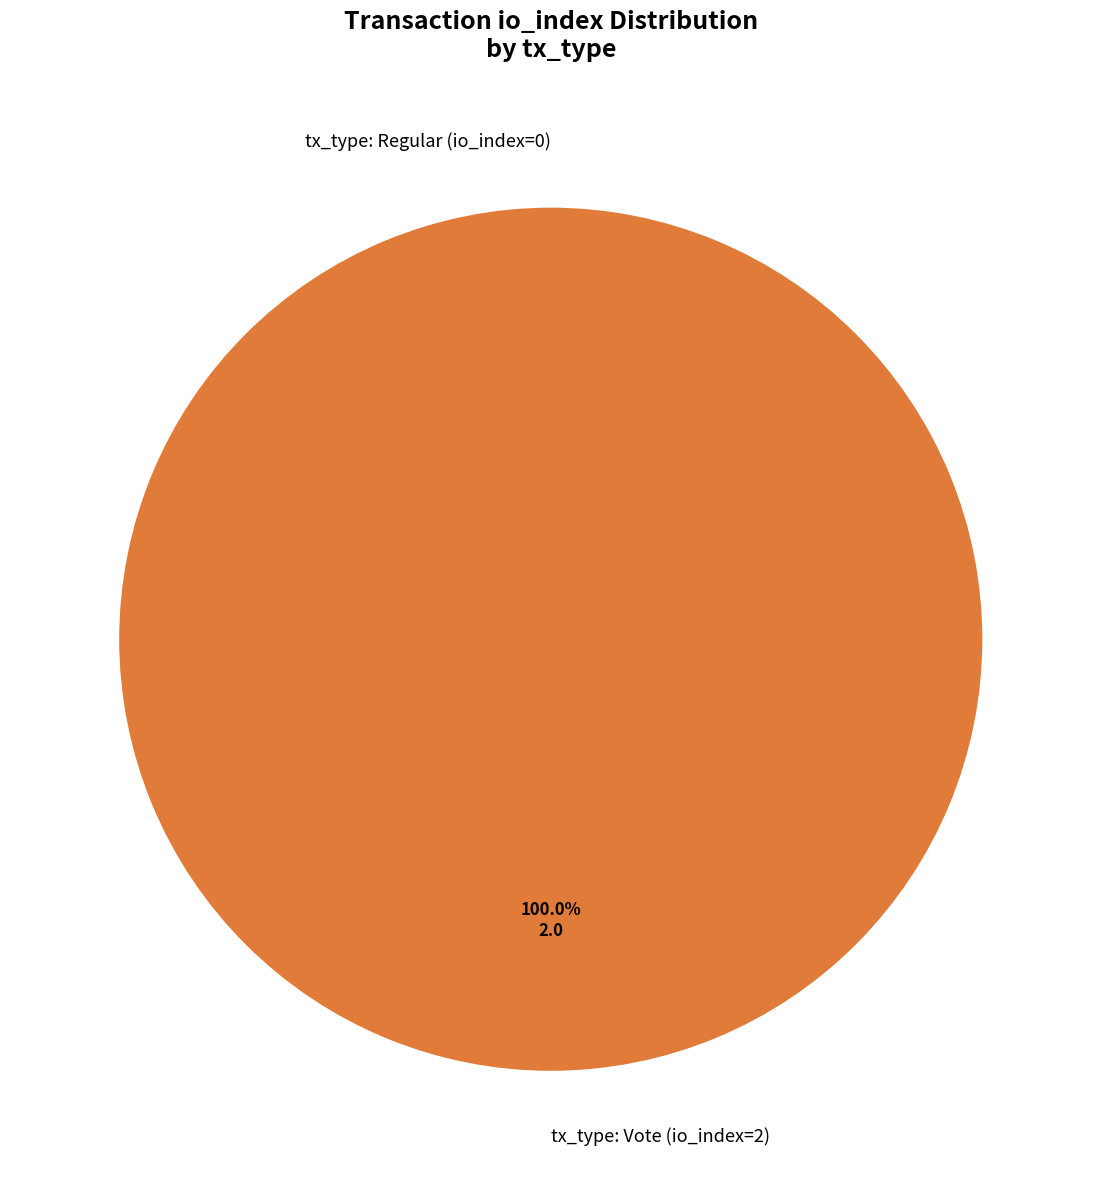

Which slice is the largest?

tx_type: Vote (io_index=2)